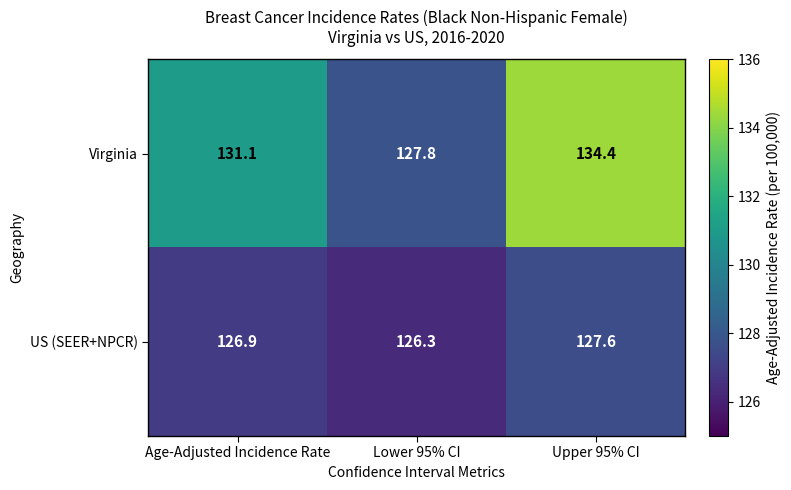

What is the total value across all series at Age-Adjusted Incidence Rate?

258.0